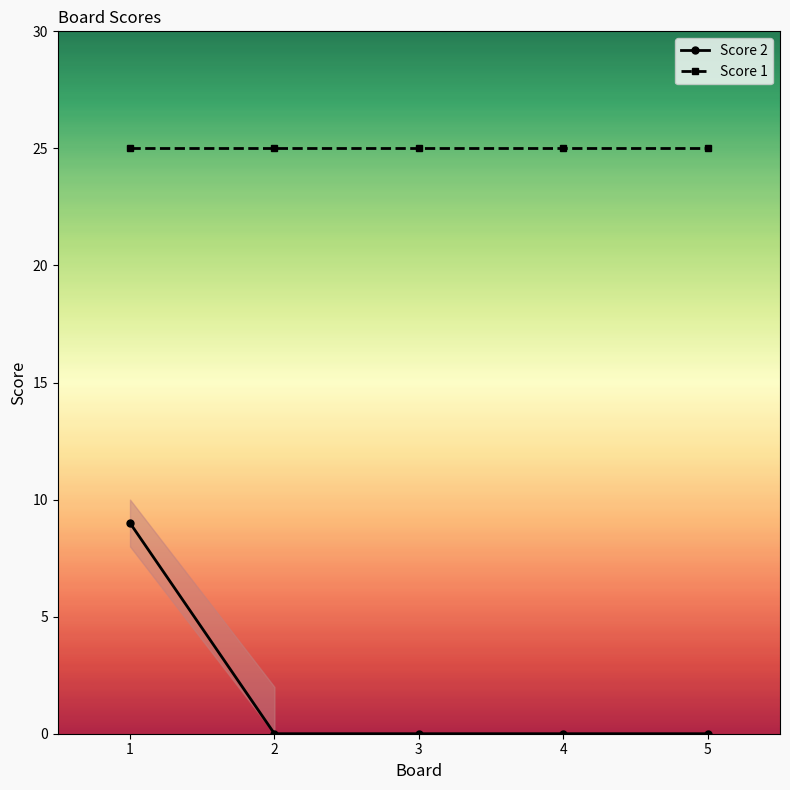

What is the lowest value of the Score 1 series?

25